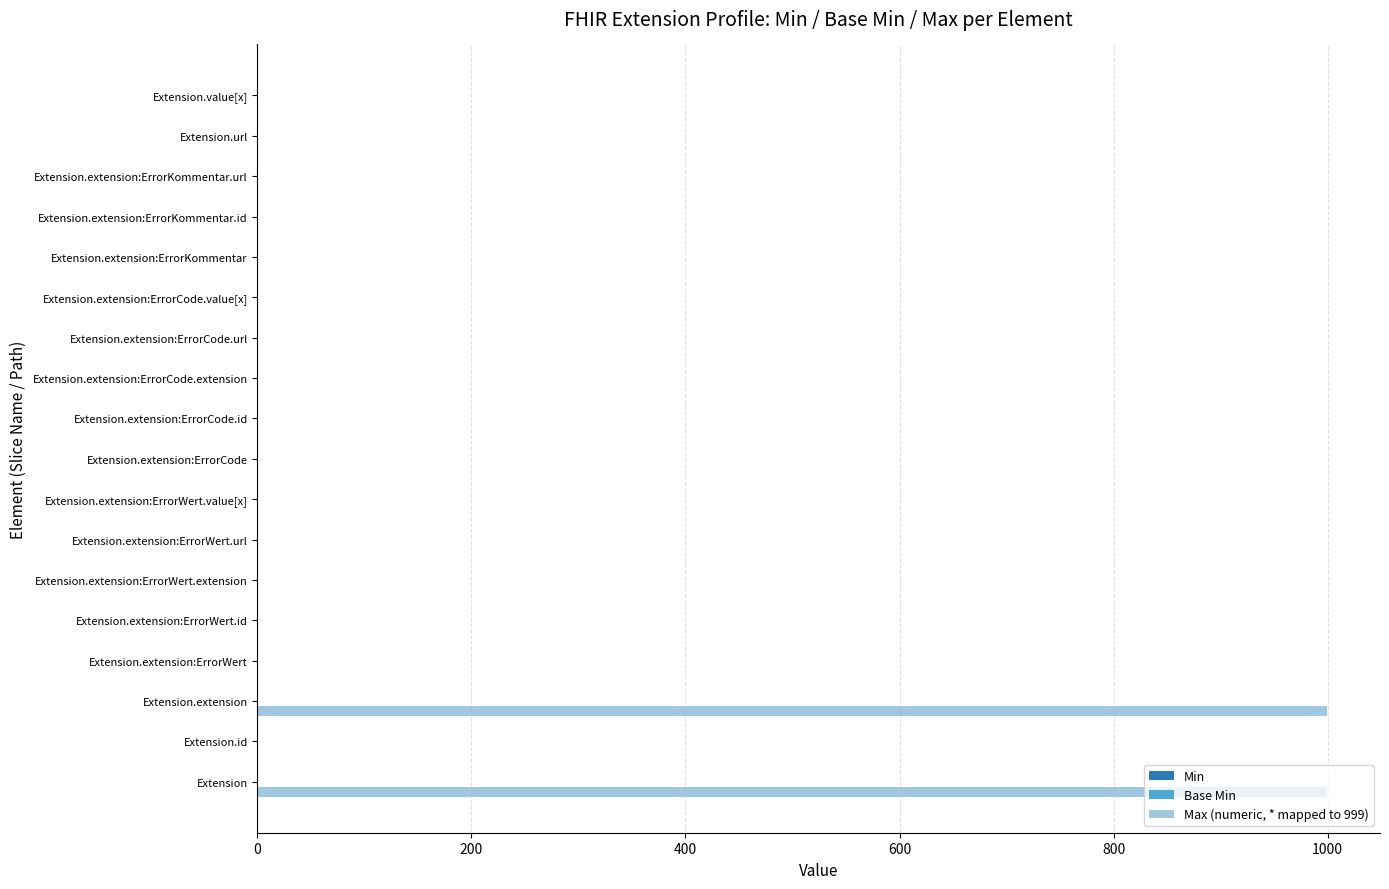

Which series has the largest total across all categories?

Max (numeric, * mapped to 999)